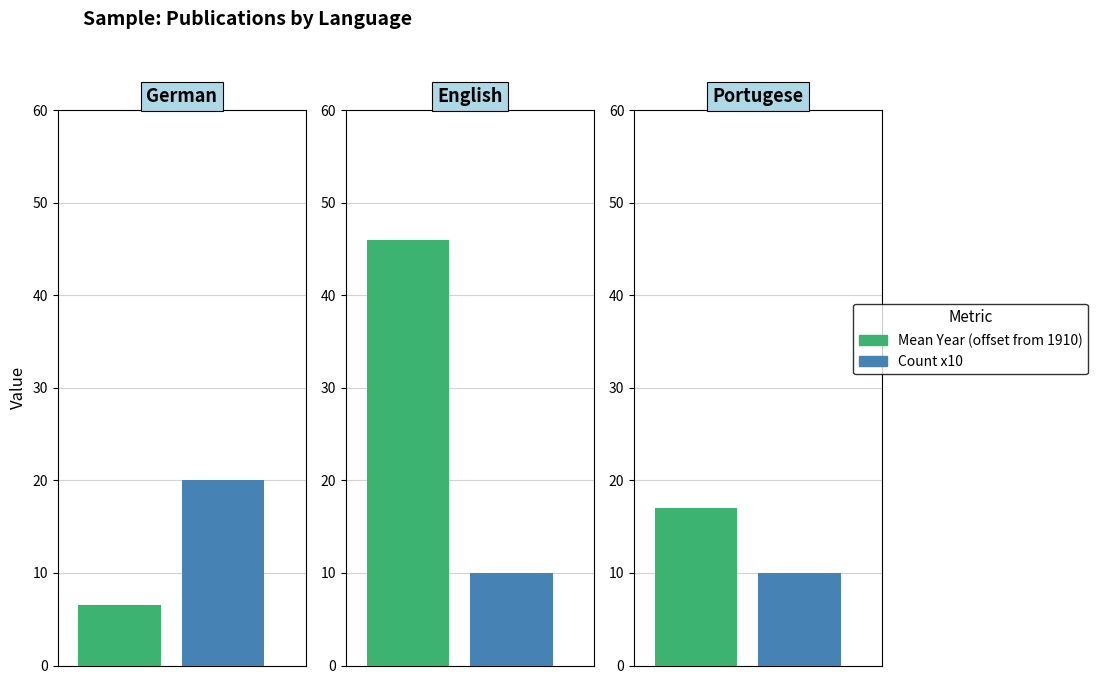

Are the bars grouped side by side (vs. stacked)?

No